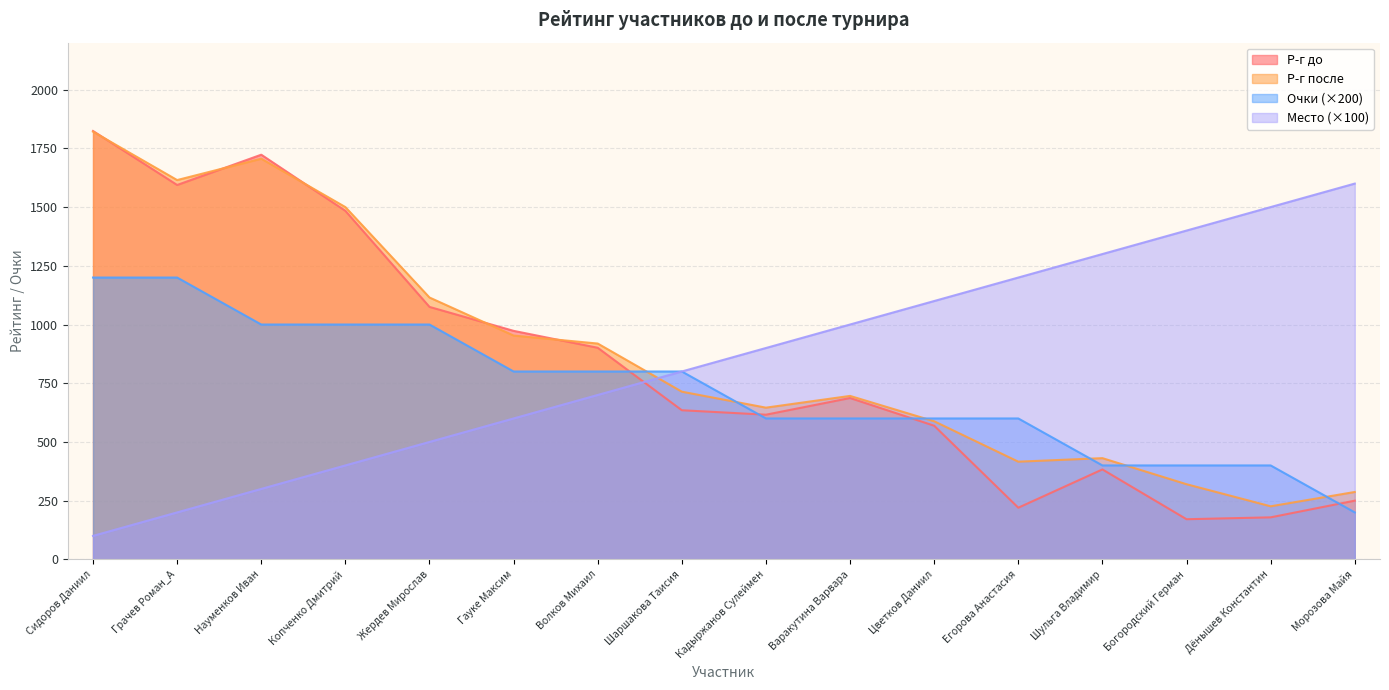

What is the difference between the highest and lowest values at Шульга Владимир?

917